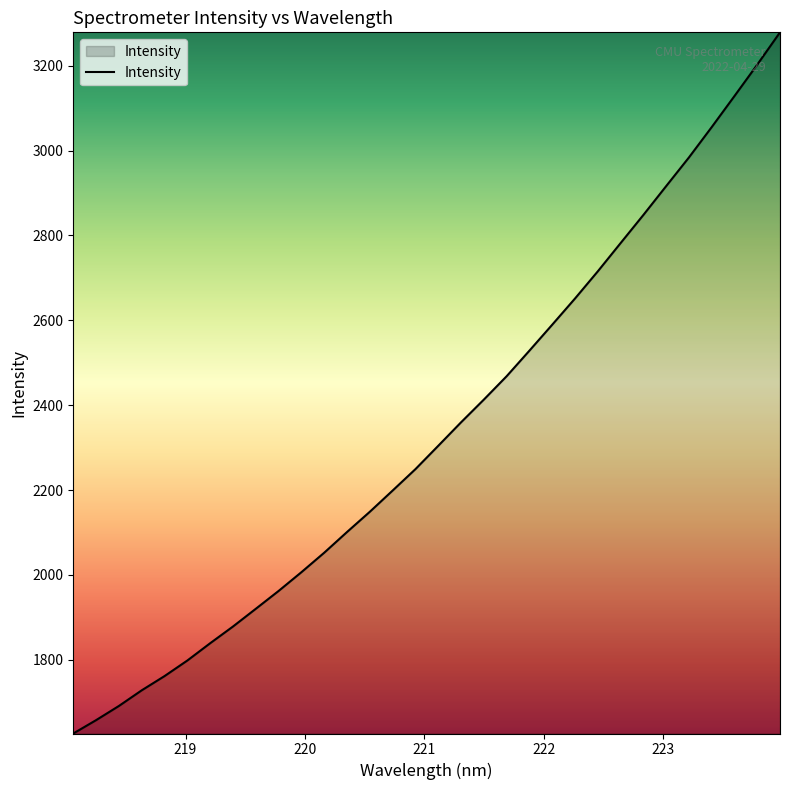

What is the greatest value displayed?

3278.5